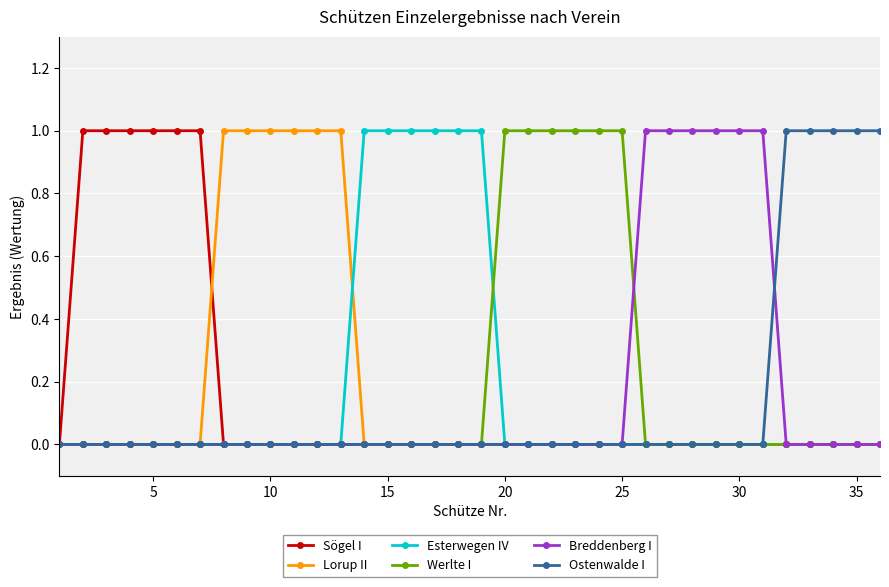

How many series are shown in this chart?

6